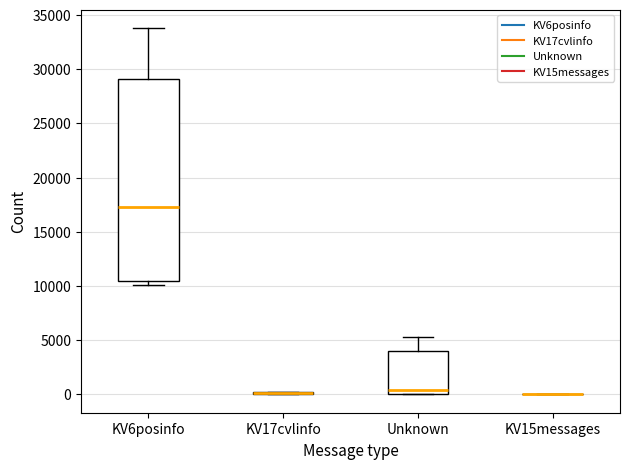

Reading left to right, transcribe this box plot: for each box, give where its median line is, the range the box spans, and where its two whiskers end, as read against the y-axis. The values are not printed on the chart, so give them approximately, as read against the axis.

KV6posinfo: median 17500, box 10500 to 29000, whiskers 10000 to 34000
KV17cvlinfo: box collapsed to a line at 0, whiskers 0 to 0
Unknown: median 500, box 0 to 4000, whiskers 0 to 5500
KV15messages: box collapsed to a line at 0, whiskers 0 to 0